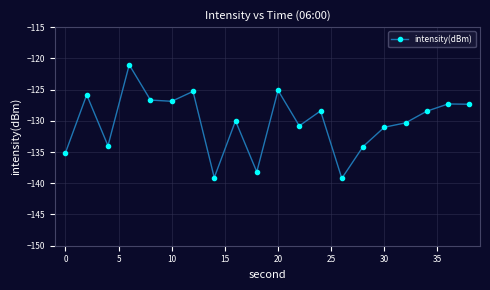

What is the difference between the second highest and minimum values?

14.1